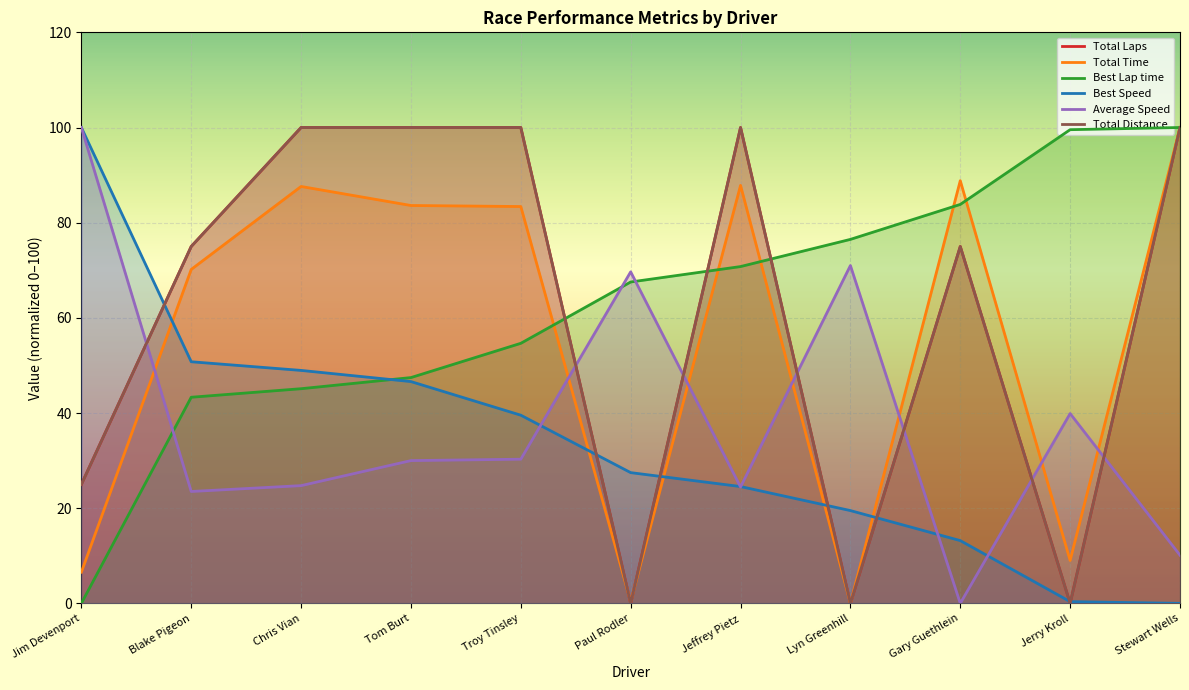

At how many categories does at least one series exceed 99?

7